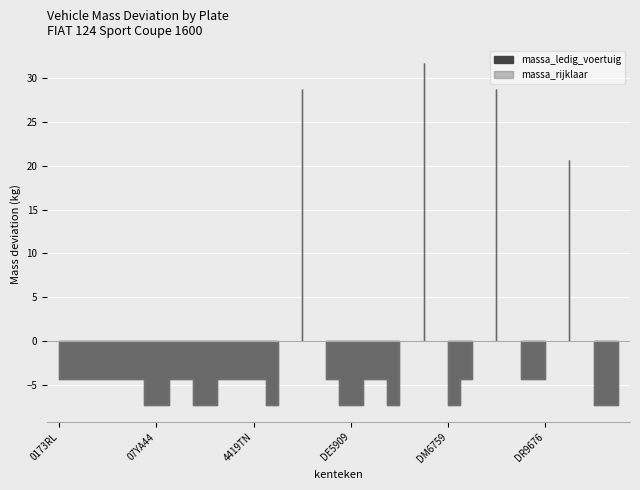

What is the difference between the maximum and minimum values in the massa_rijklaar series?

39